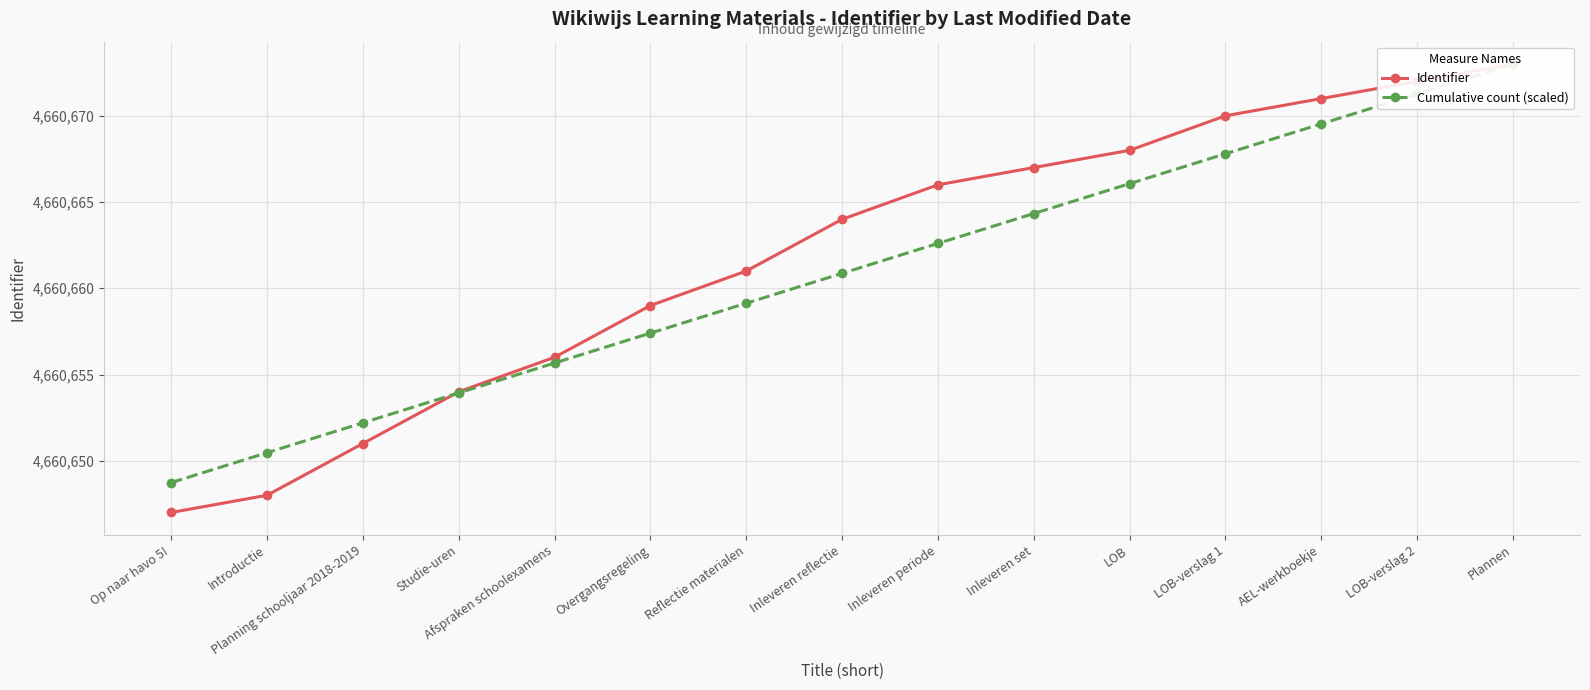

What is the total value across all series at LOB?

9321334.1